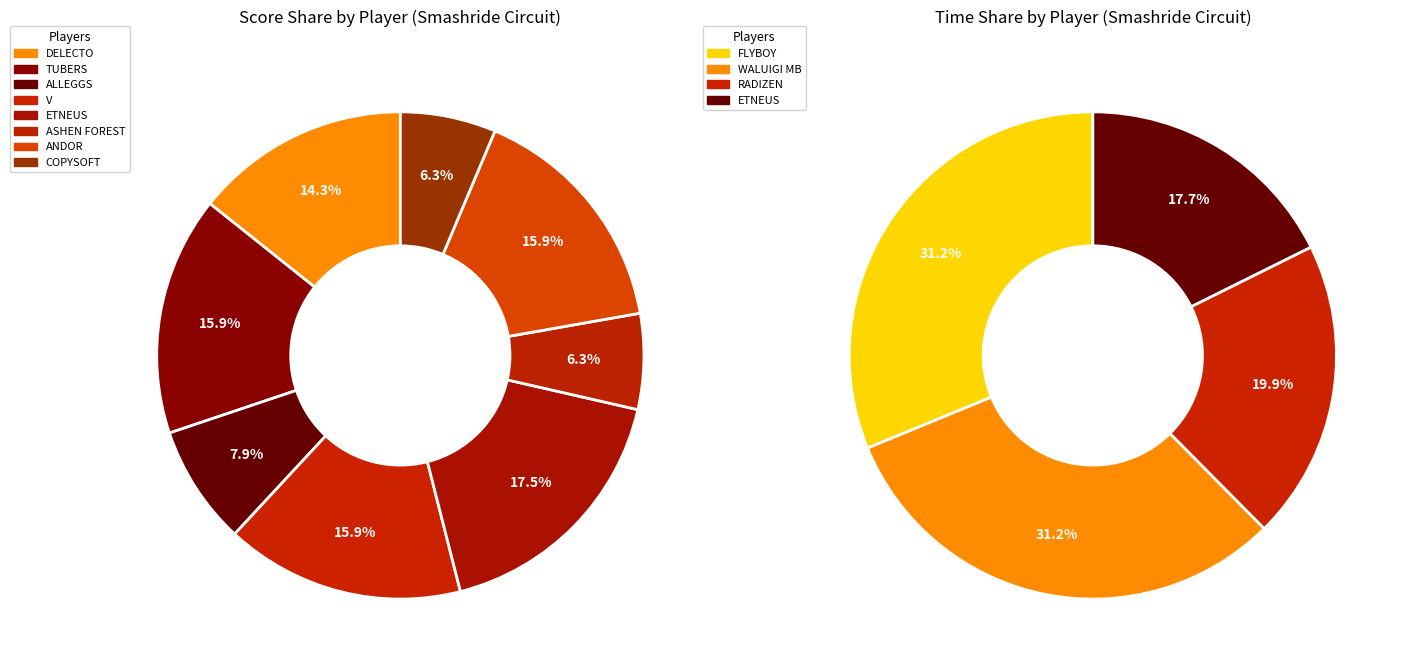

What portion of the pie excludes 10?

100.0%